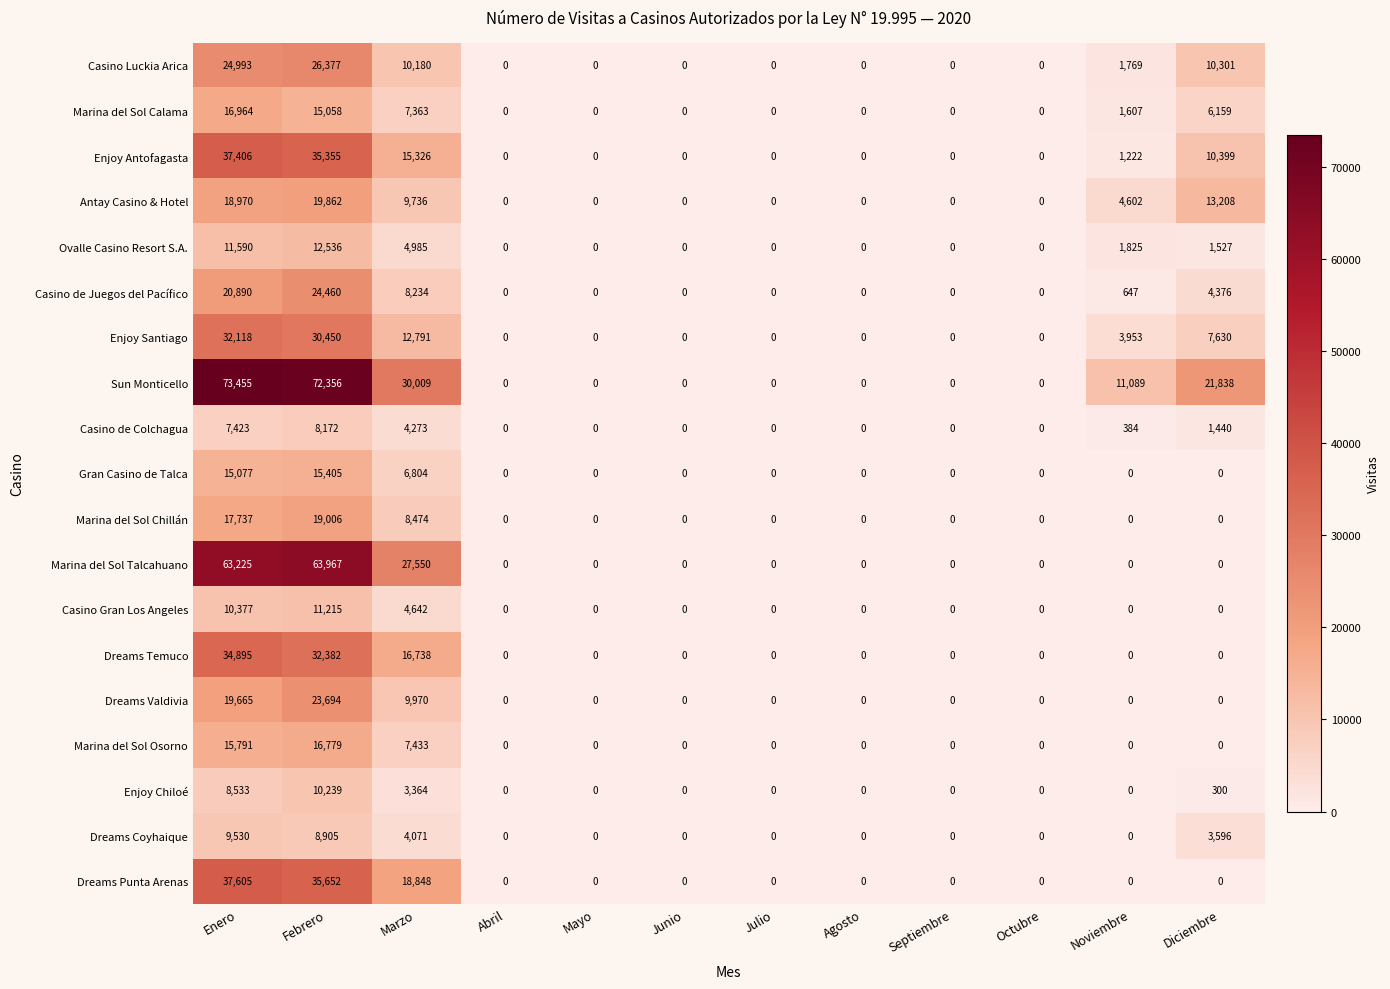

The value of Dreams Temuco at Noviembre is -23352. True or false?

False